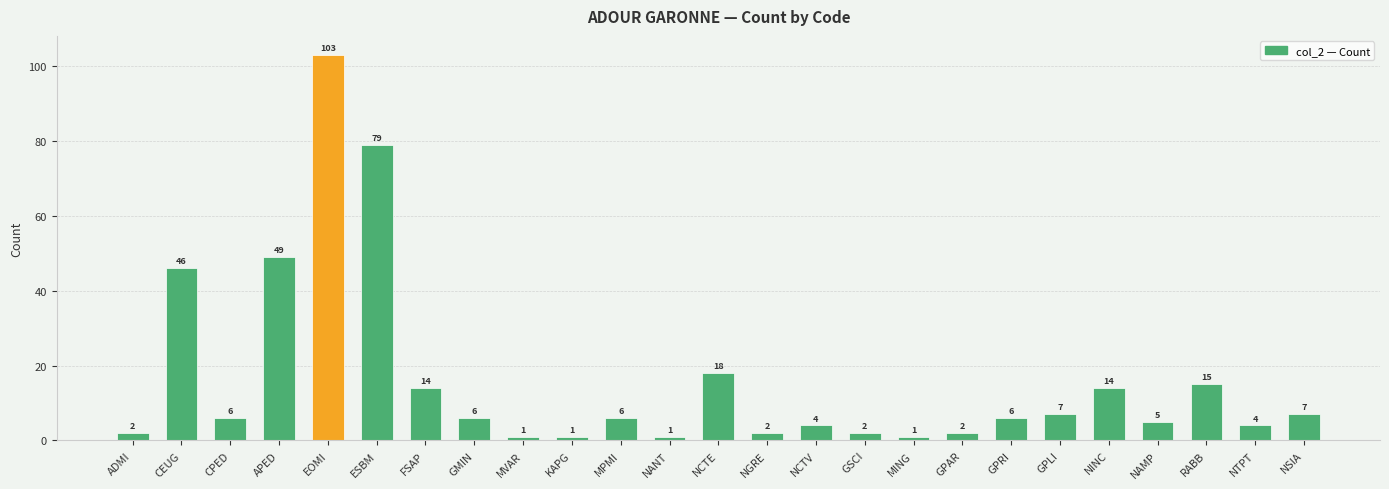

Between GPAR and NANT, which is larger?

GPAR